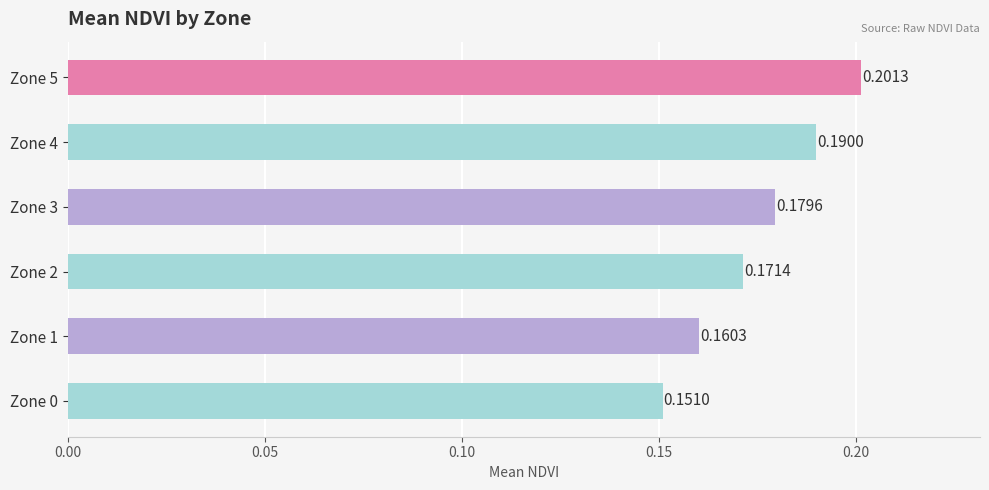

How many values are between 0 and 1?

6